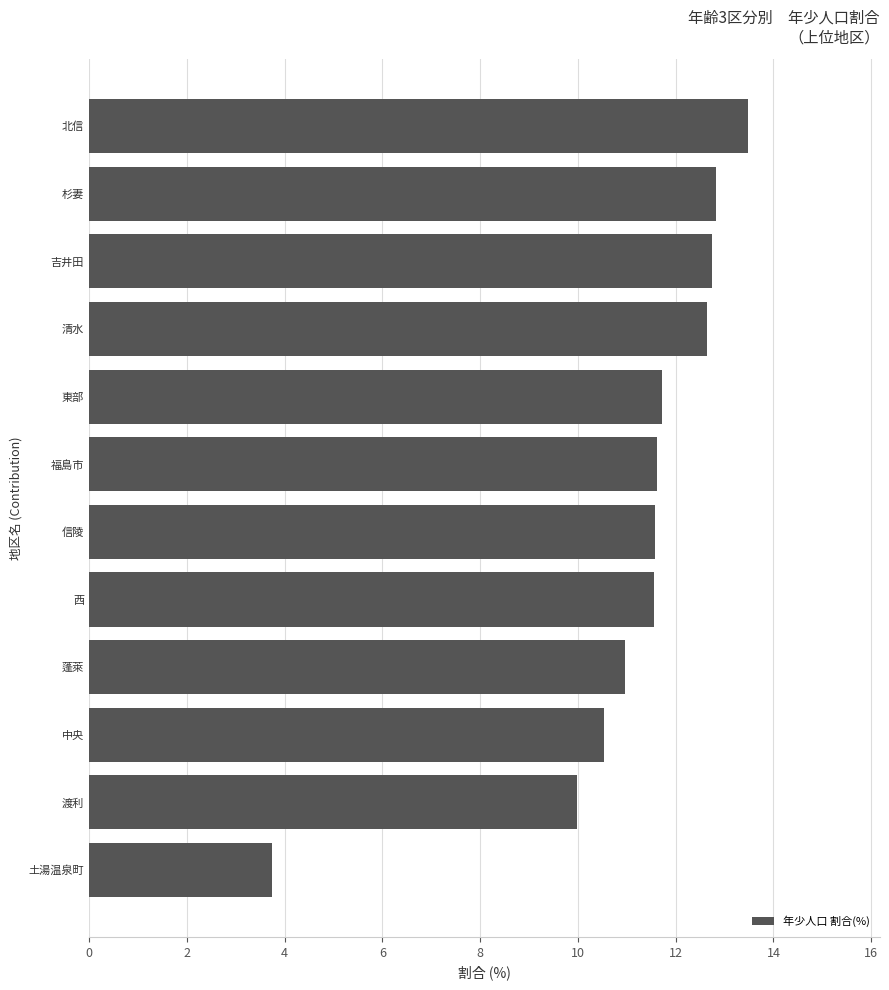

What is the difference between the values at 吉井田 and 中央?

2.2